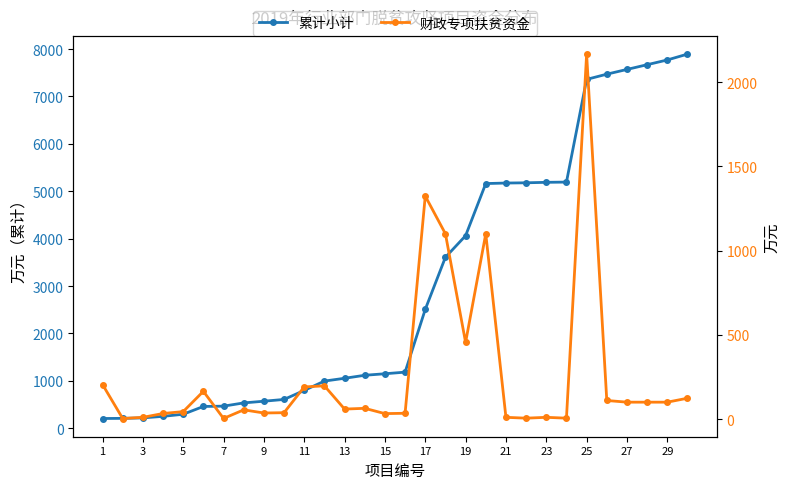

What are all the series names shown in the legend?

累计小计, 财政专项扶贫资金